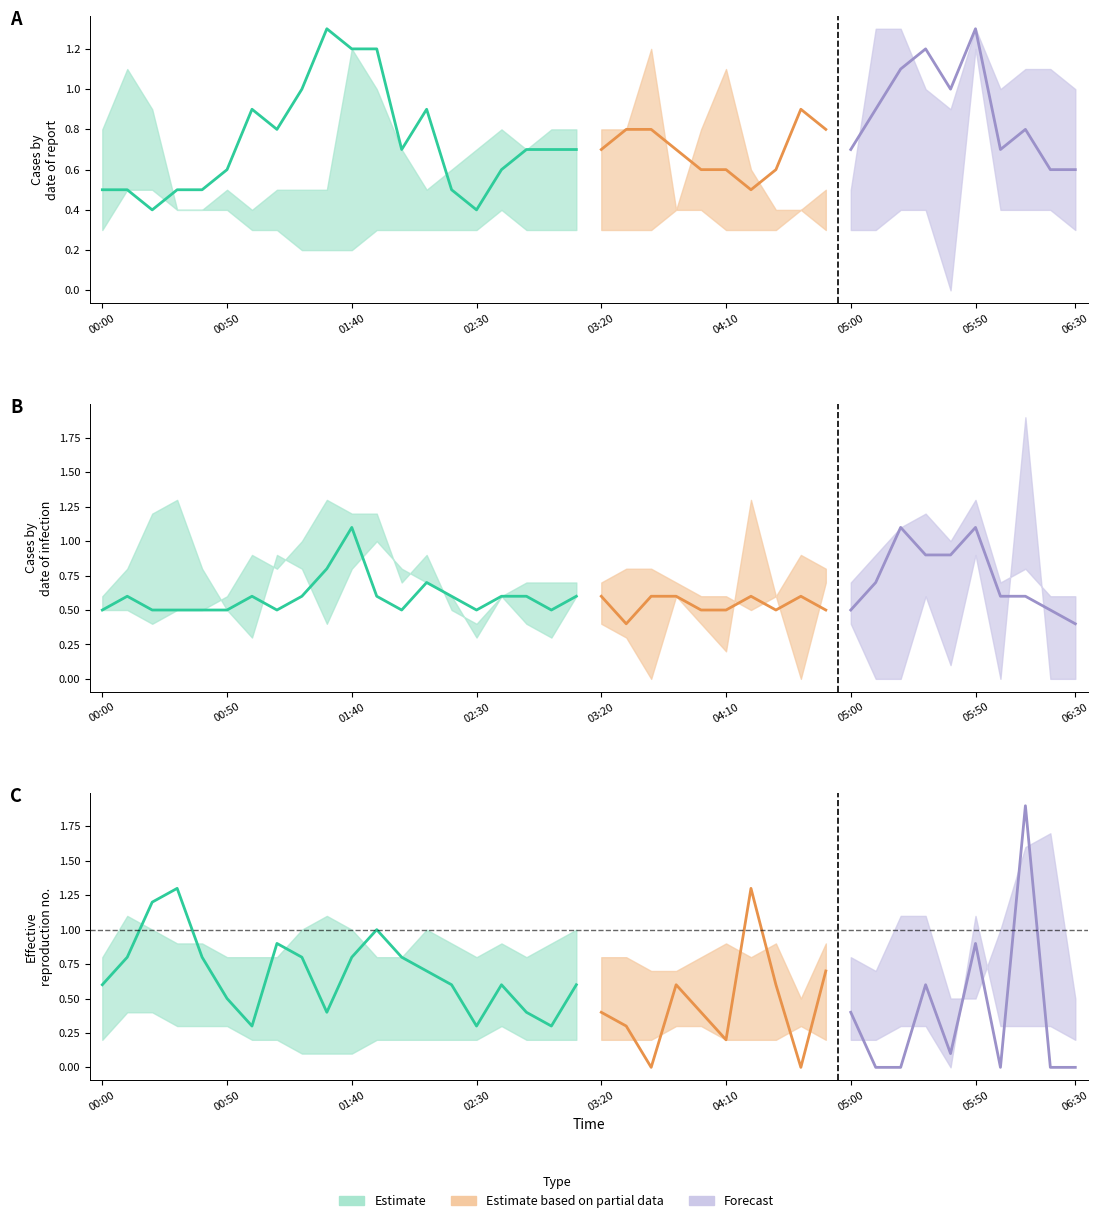

What is the difference between the 0.284 values at 2011/12/12 06:10 and 2011/12/12 02:10?

1.2